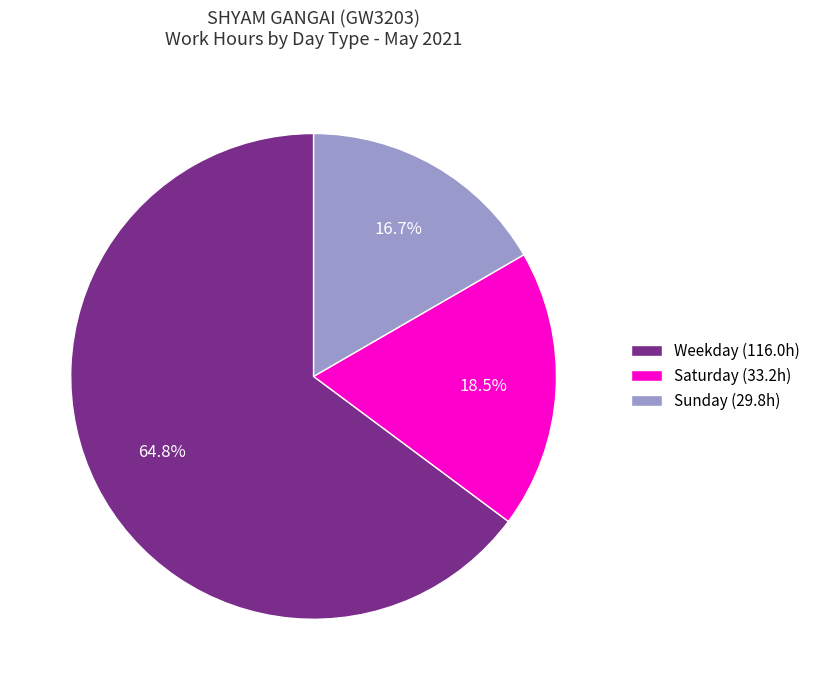

What is the total percentage of Weekday (116.0h) and Sunday (29.8h)?

81.5%